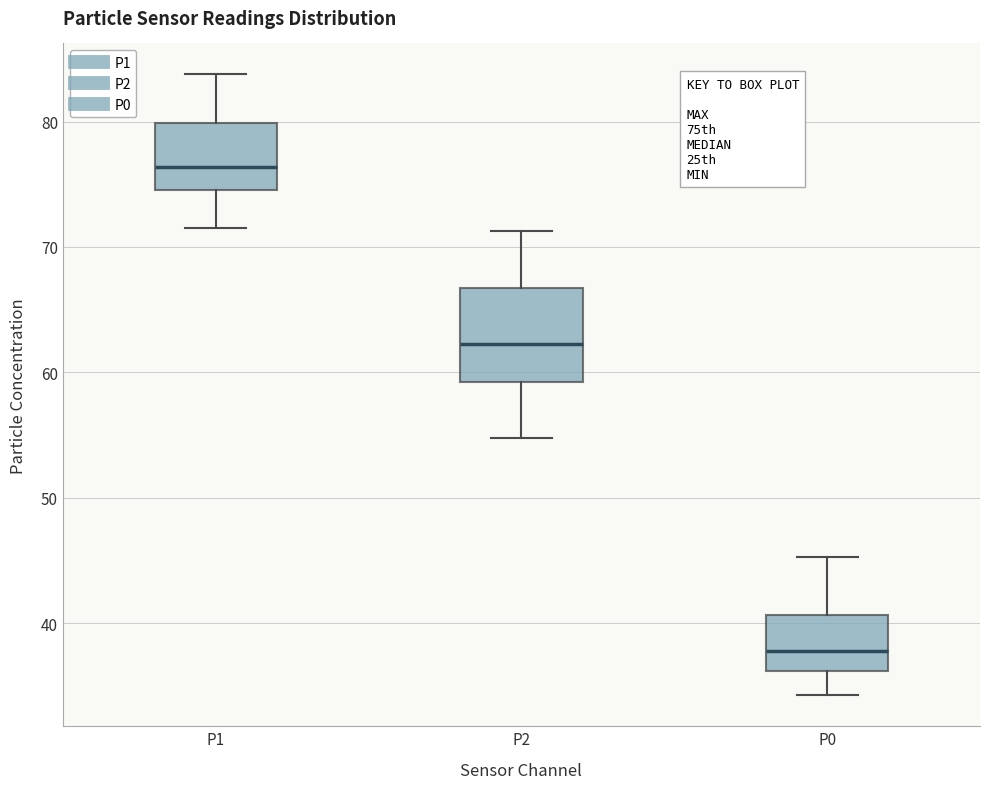

Which box is the tallest, from its lower edge to its upper edge?

P2